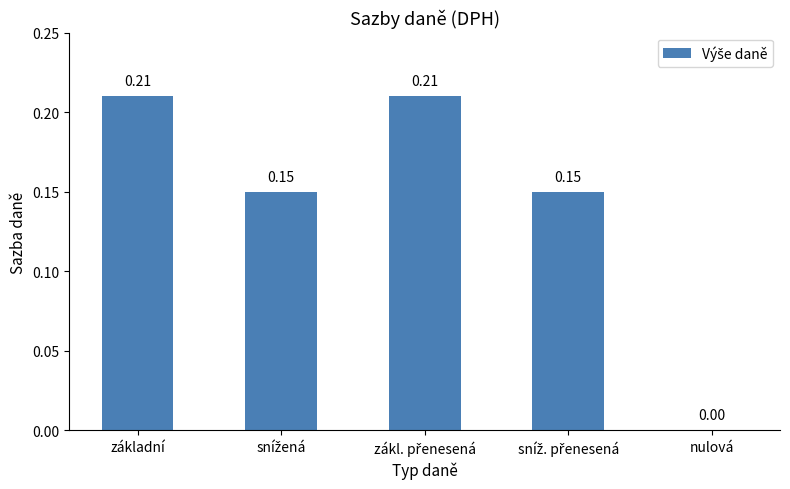

What is the sum of all values?

0.7